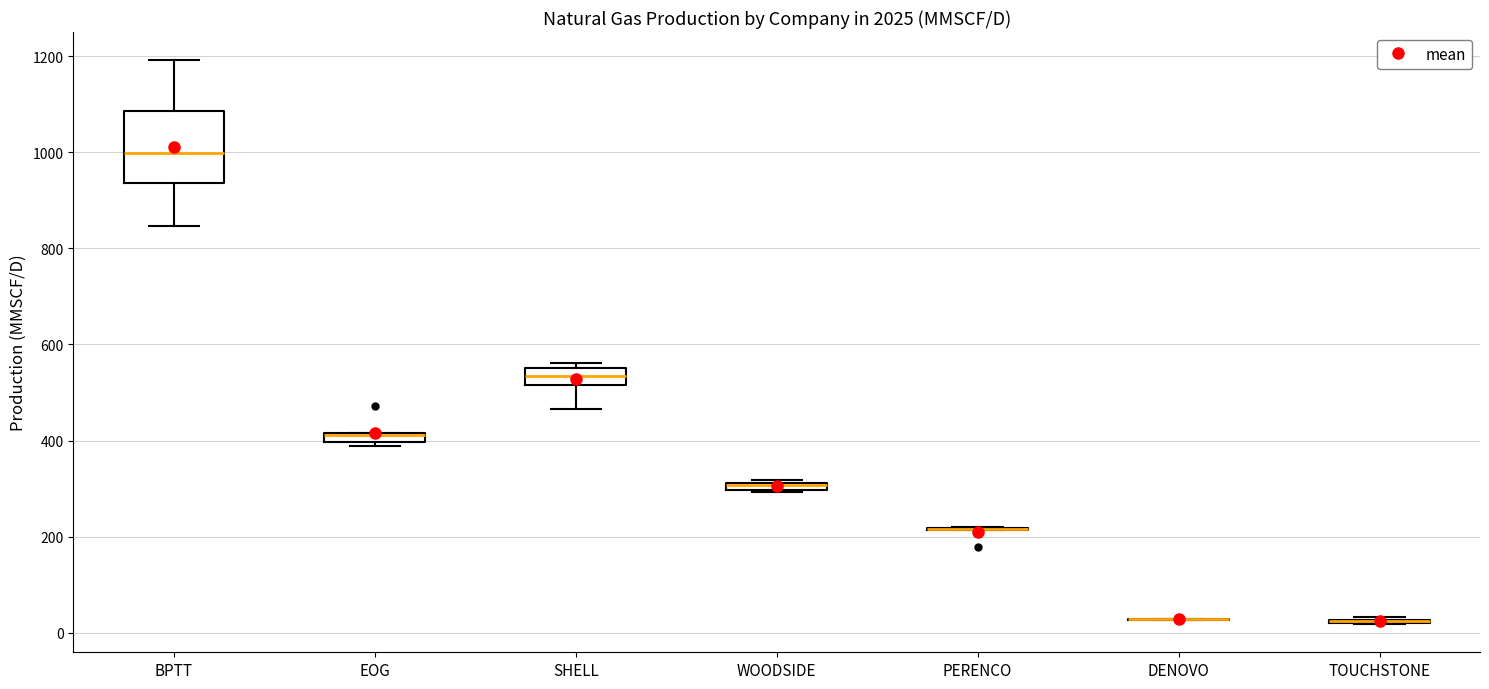

Comparing the boxes themselves (not the whiskers), which one is the tallest?

BPTT